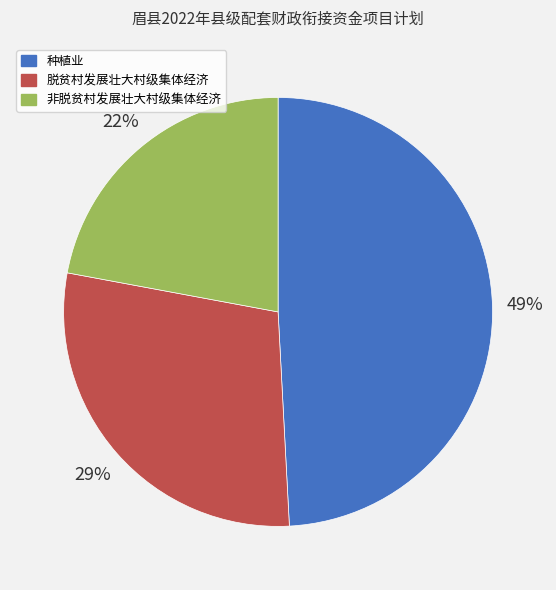

Is there any slice that represents more than half of the pie?

No